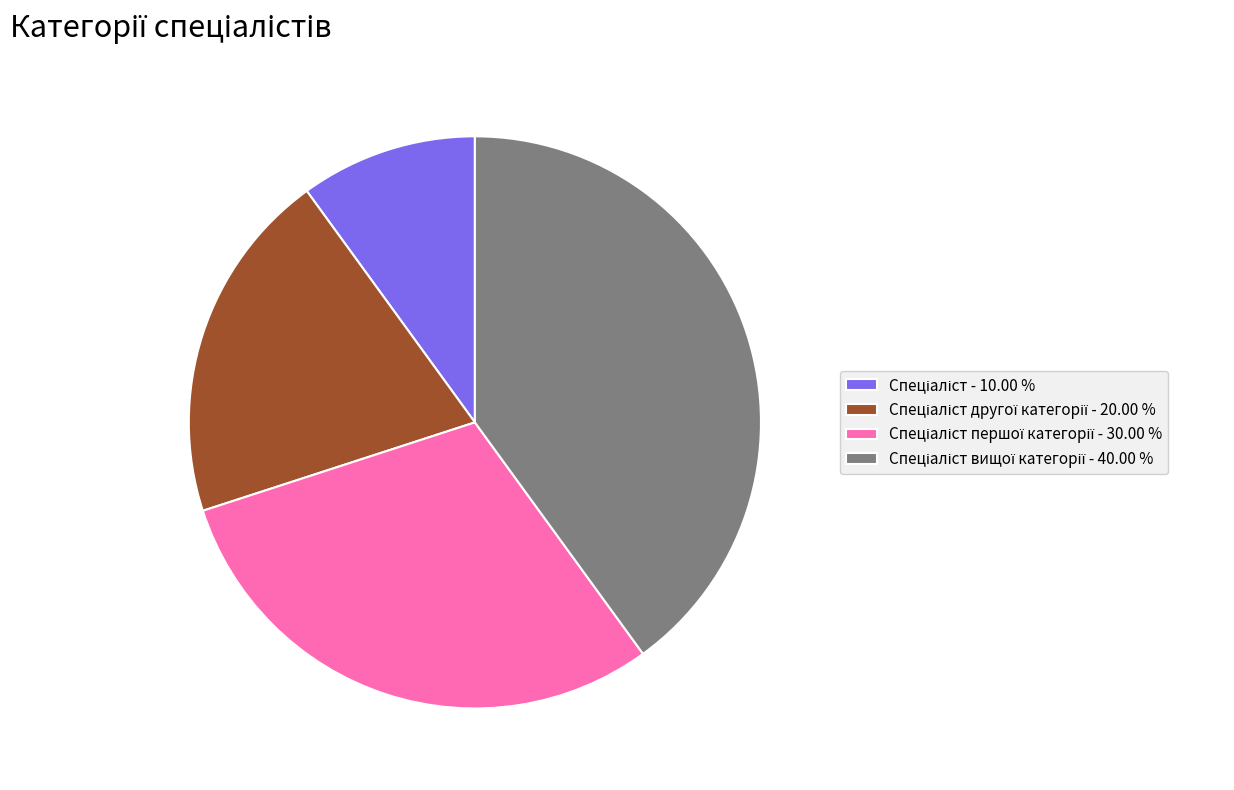

Is there any slice that represents more than half of the pie?

No